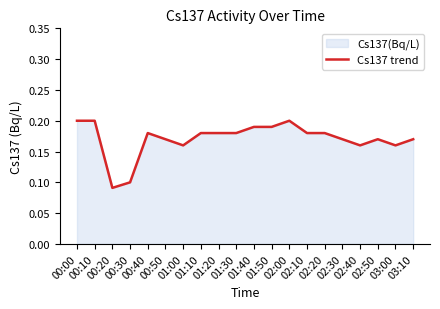

True or false: there are more than 2 points higher than both neighbors.

True